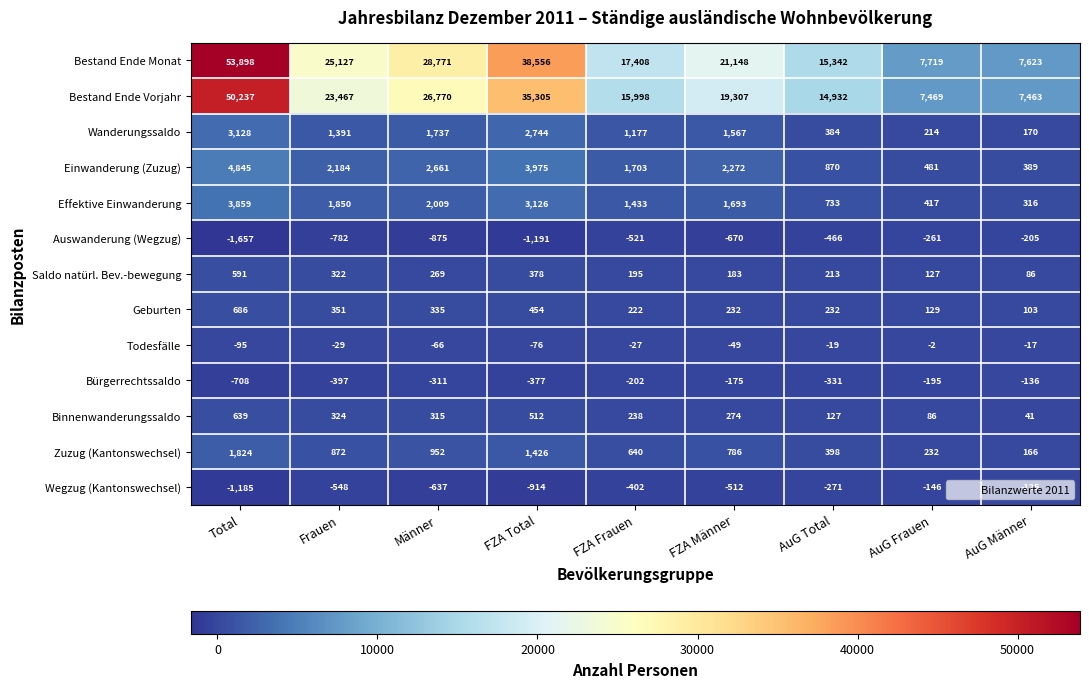

What is the difference between the highest and lowest values at AuG Total?

15808